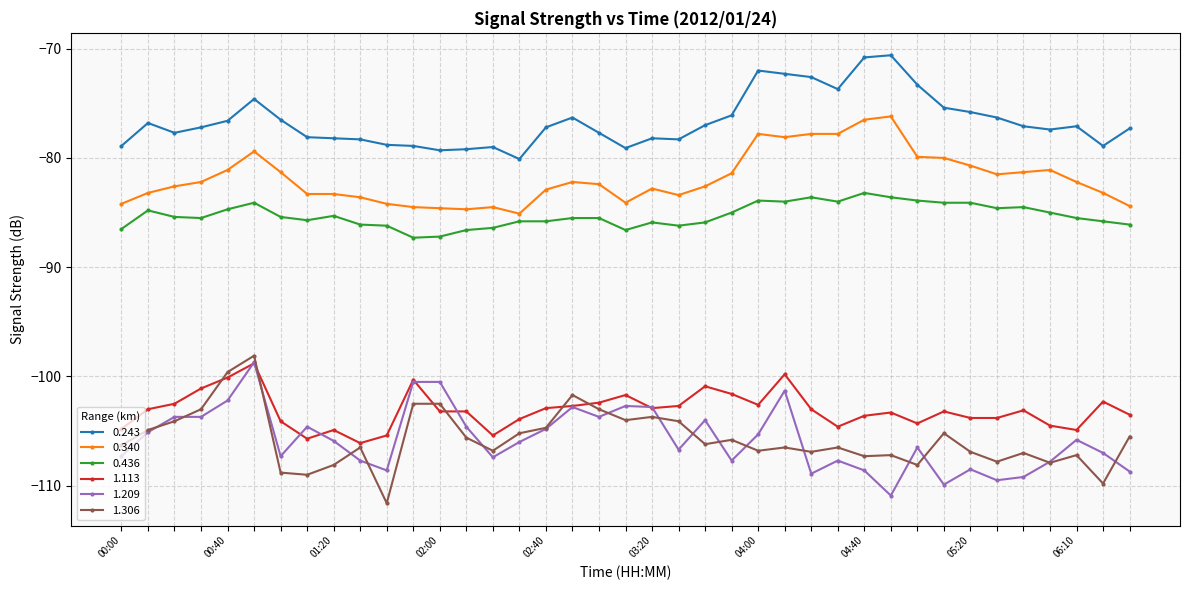

What is the smallest value displayed?

-111.6